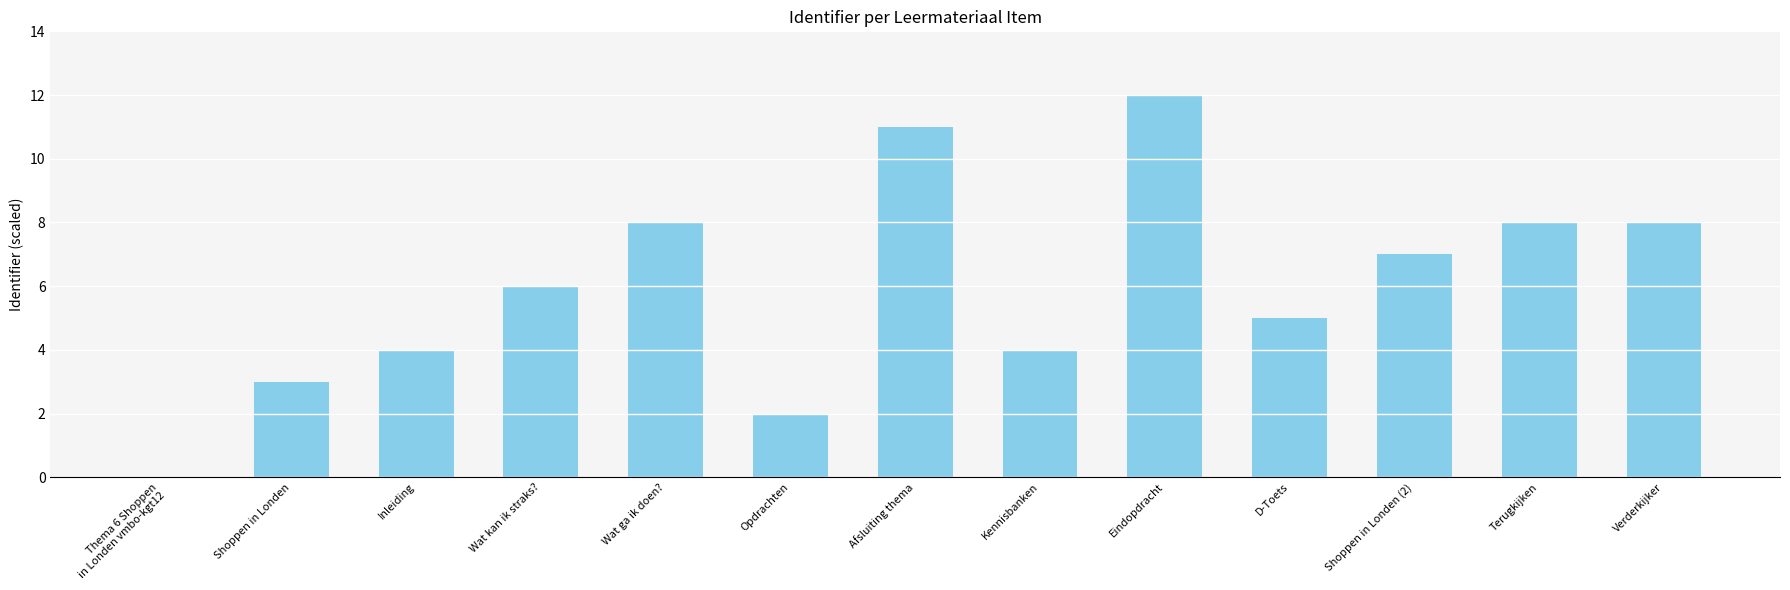

What value does the data have at Wat ga ik doen??

8